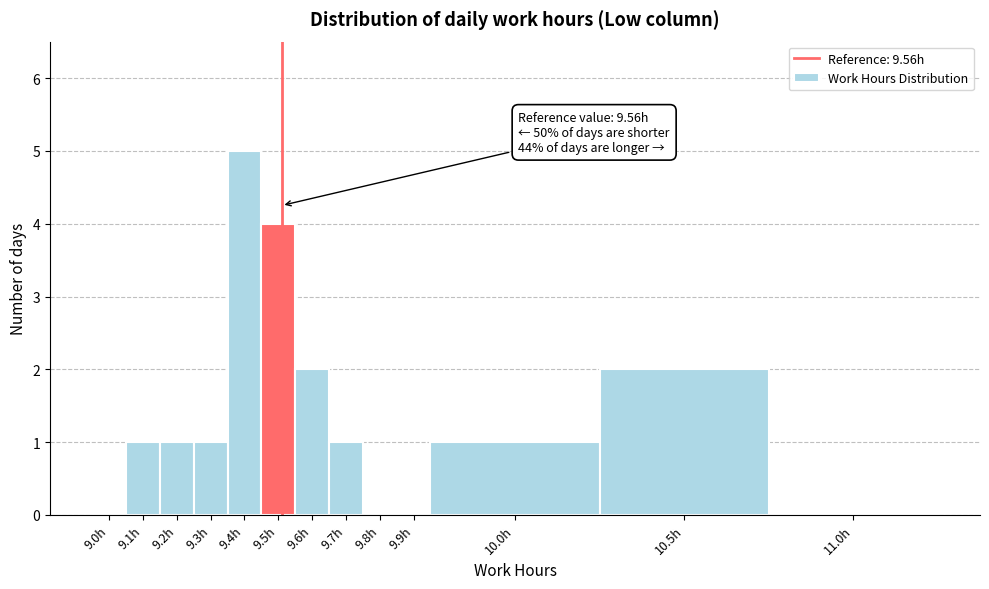

Reading right to left, transcribe all the data shown in this chart.

11.0h=0	10.5h=2	10.0h=1	9.9h=0	9.8h=0	9.7h=1	9.6h=2	9.5h=4	9.4h=5	9.3h=1	9.2h=1	9.1h=1	9.0h=0